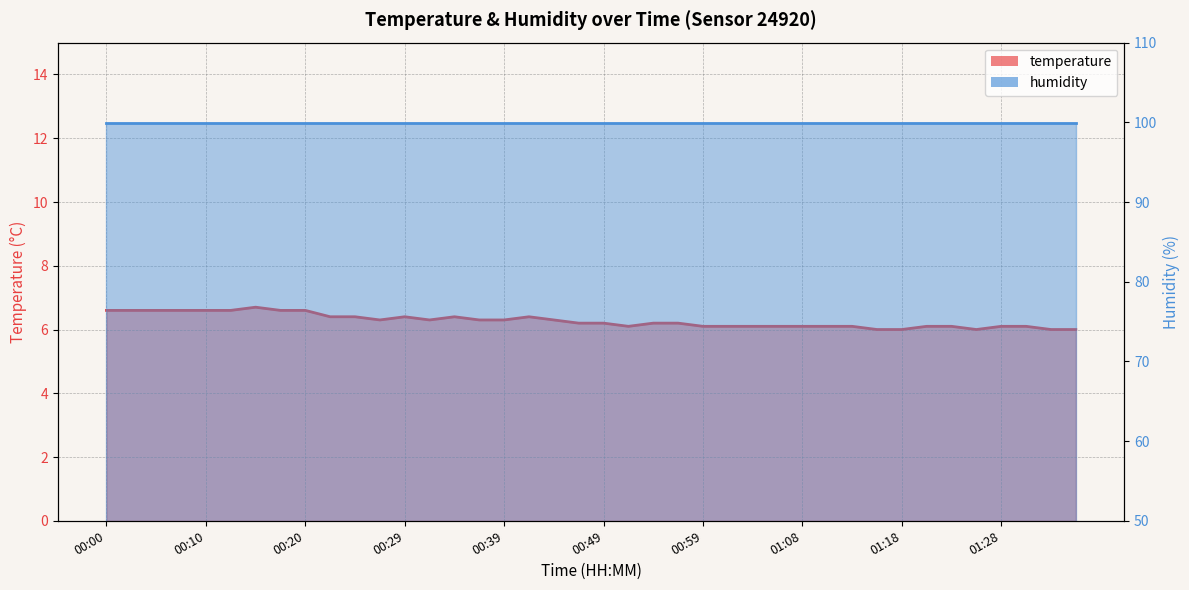

What is the average value?

6.3